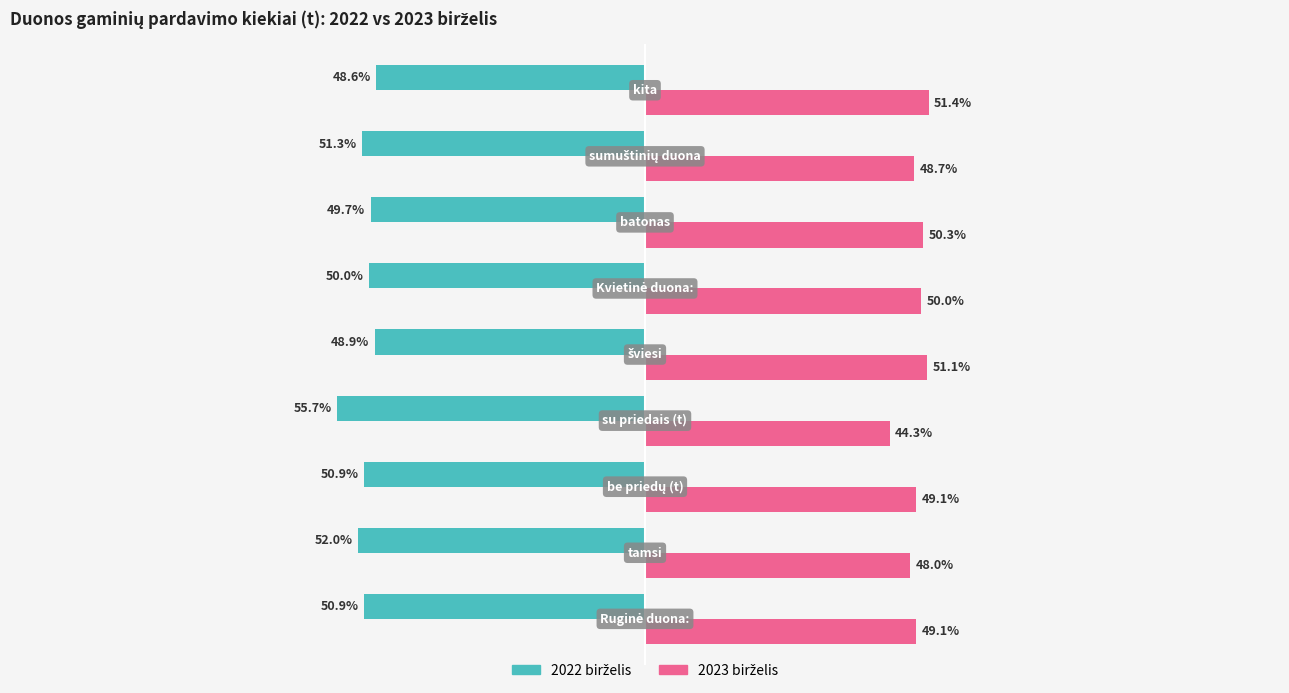

Reading right to left, transcribe all the data shown in this chart.

2022 birželis (Parduota, t): -48.6	-51.3	-49.7	-50.0	-48.9	-55.7	-50.9	-52.0	-50.9
2023 birželis (Parduota, t): 51.4	48.7	50.3	50.0	51.1	44.3	49.1	48.0	49.1